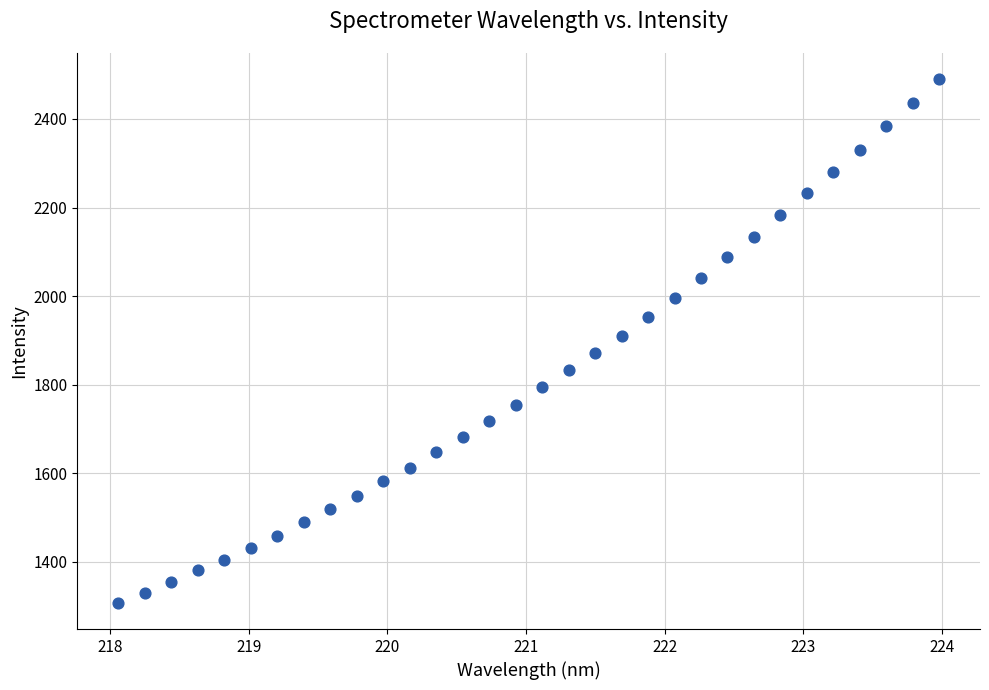

What is the range of X values (max minus min)?

5.9